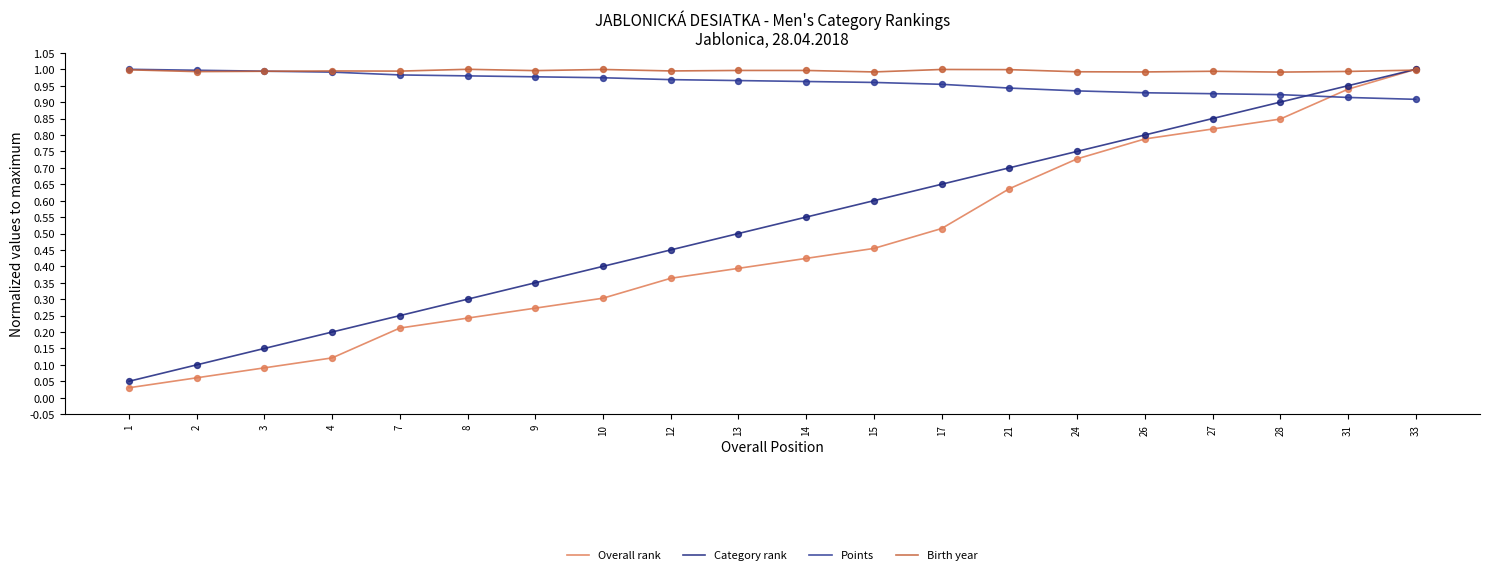

Is the value of Birth year at 2 greater than the value of Category rank at 8?

Yes